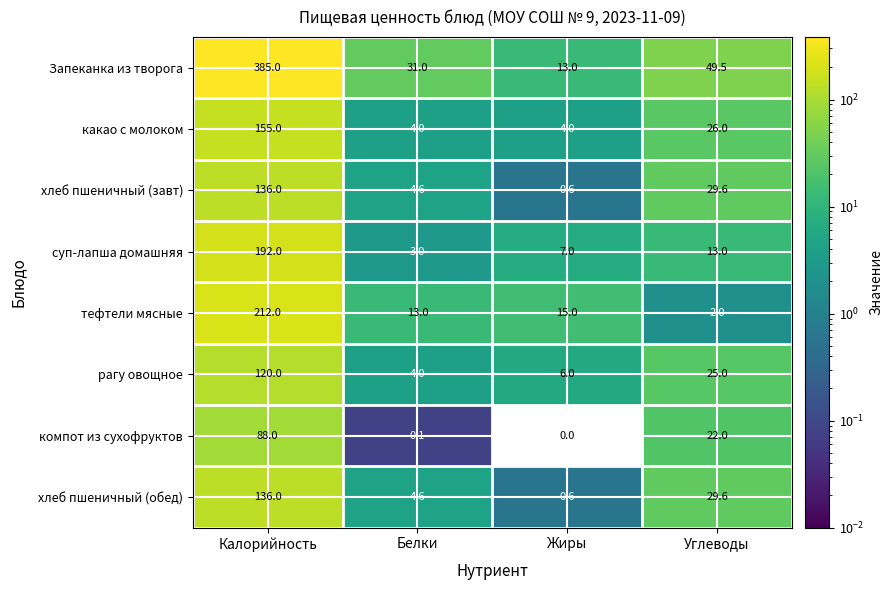

Which category has the lowest value across all series?

Жиры